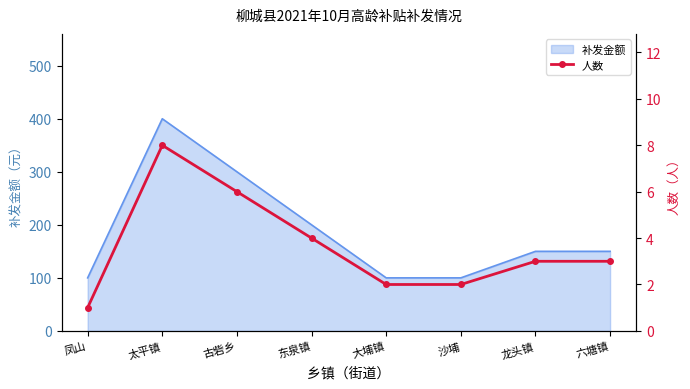

The value of 补发金额 at 凤山 is 100. True or false?

True